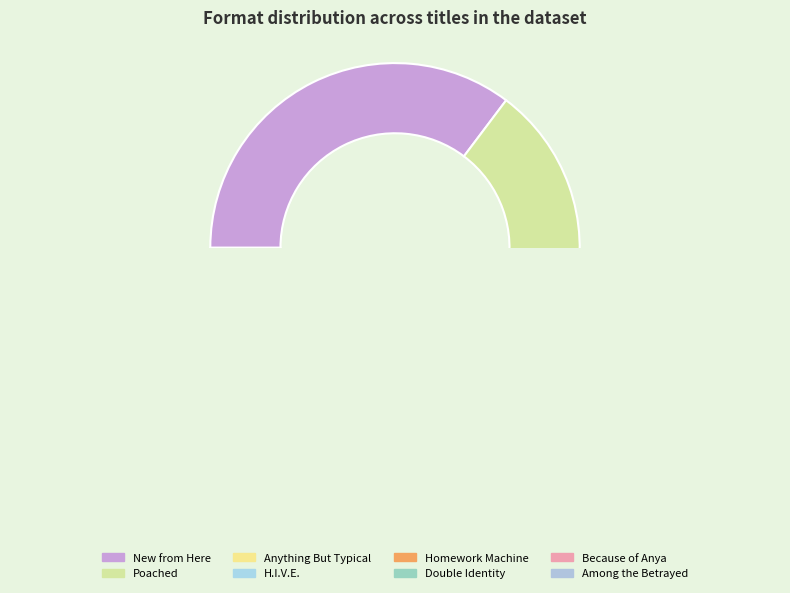

Does Because of Anya represent more than half of the total?

No